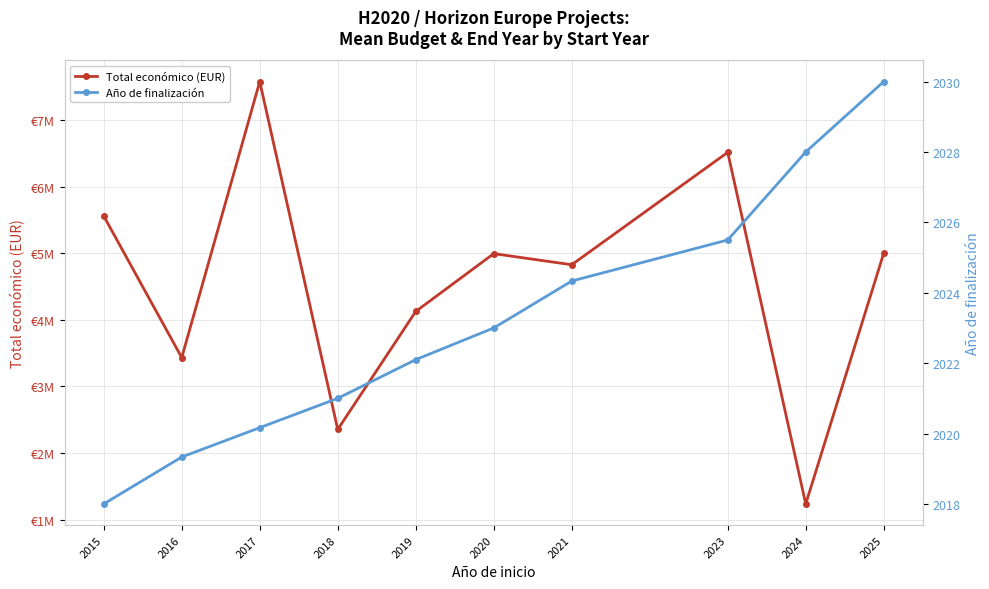

Reading left to right, list all the values displayed in this chart.

Total económico (EUR): 5557191.3	3432945.3	7574149.0	2355149.0	4125297.1	4992750.0	4826238.3	6512602.5	1237400.0	4999137.0
Año de finalización: 2018.0	2019.3	2020.2	2021.0	2022.1	2023.0	2024.3	2025.5	2028.0	2030.0